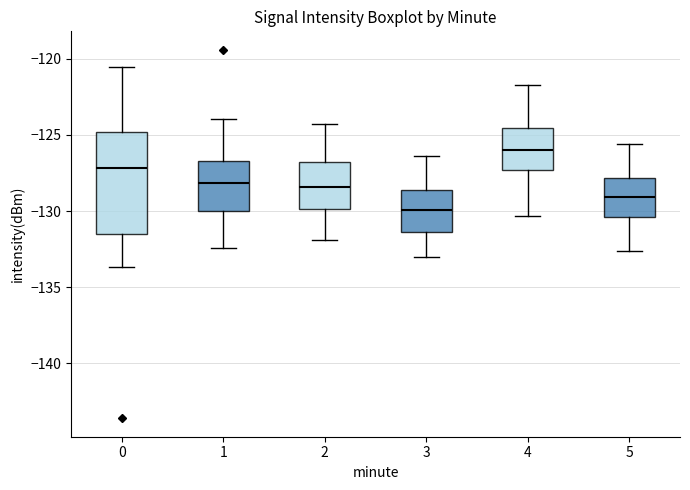

Reading left to right, transcribe this box plot: for each box, give where its median line is, the range the box spans, and where its two whiskers end, as read against the y-axis. The values are not printed on the chart, so give them approximately, as read against the axis.

0: median -127.0, box -131.5 to -125.0, whiskers -133.5 to -120.5
1: median -128.0, box -130.0 to -126.5, whiskers -132.5 to -124.0
2: median -128.5, box -130.0 to -126.5, whiskers -132.0 to -124.5
3: median -130.0, box -131.5 to -128.5, whiskers -133.0 to -126.5
4: median -126.0, box -127.5 to -124.5, whiskers -130.5 to -121.5
5: median -129.0, box -130.5 to -128.0, whiskers -132.5 to -125.5